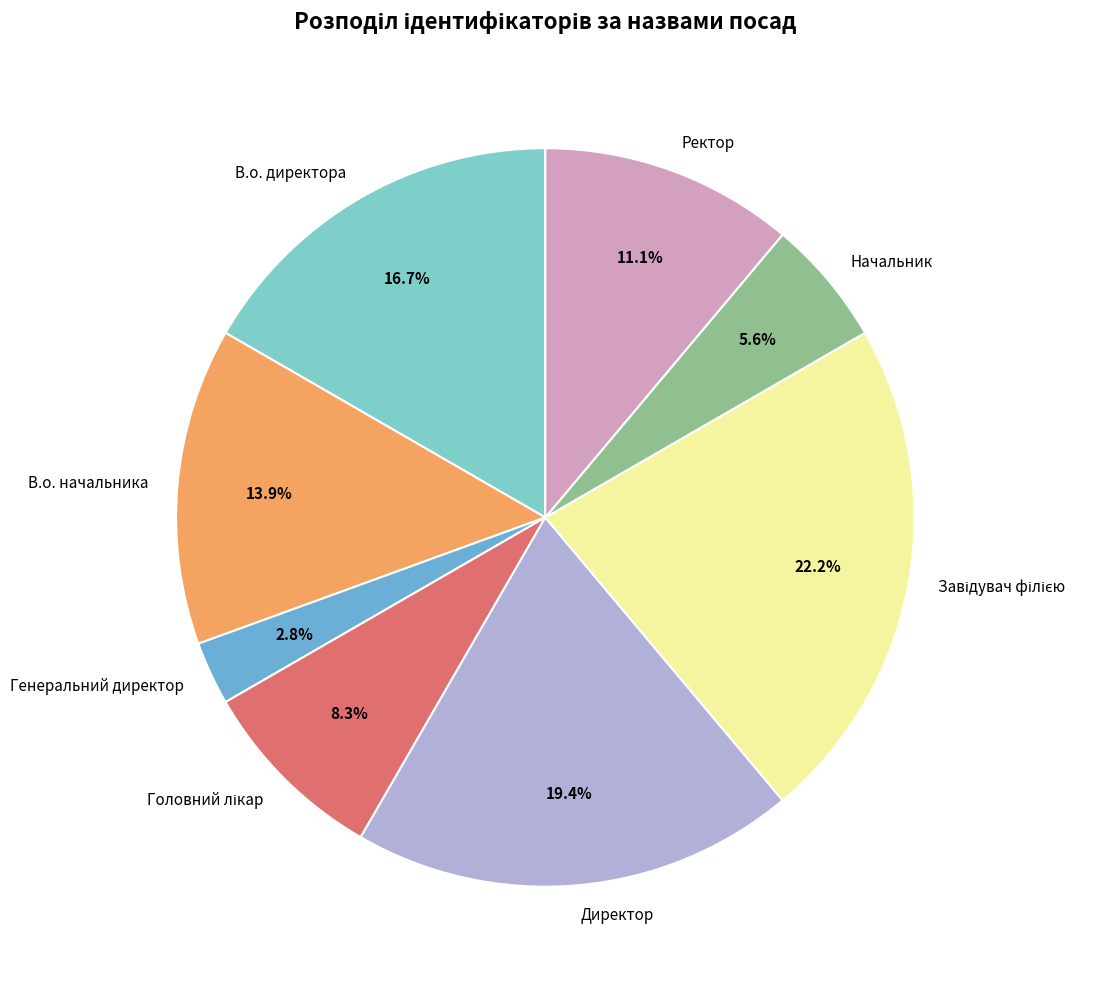

Approximately how many times larger is the value at Начальник compared to Ректор?

0.5